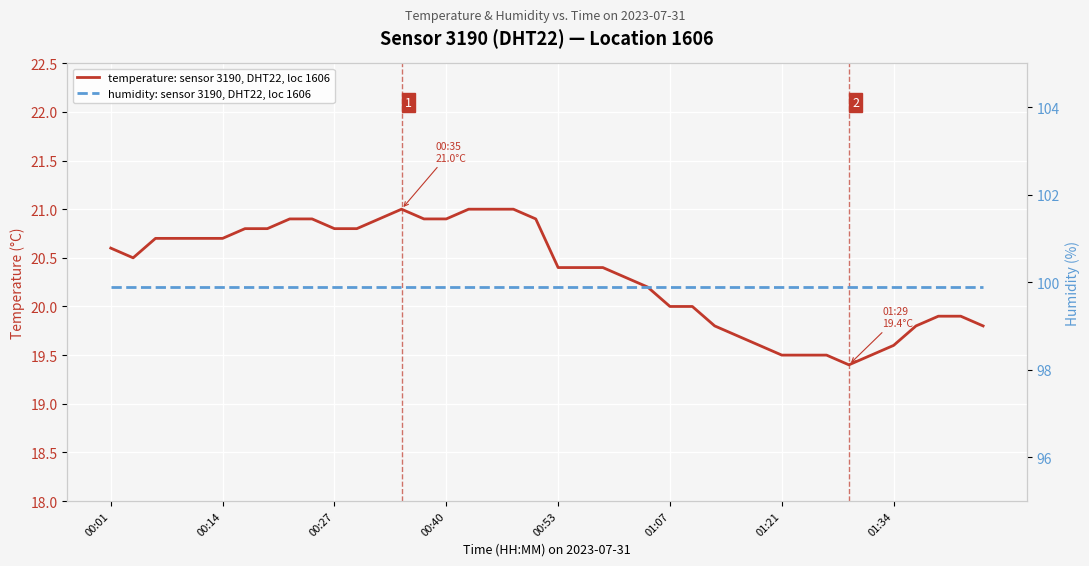

What is the spread (max minus min) of values at 14?

79.0